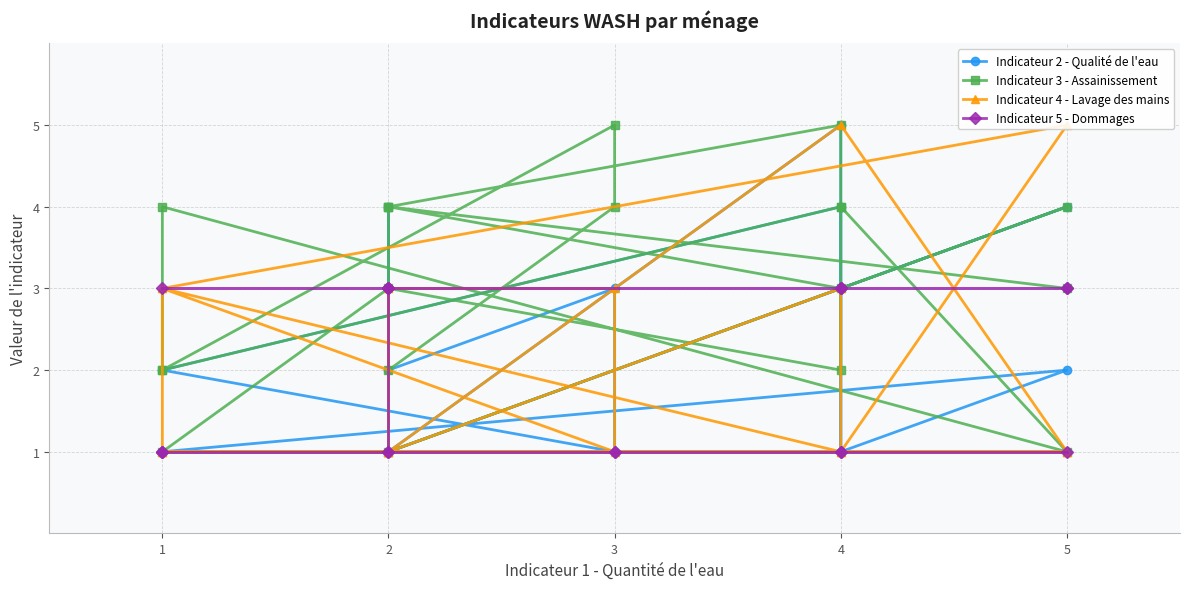

How many series are shown in this chart?

4